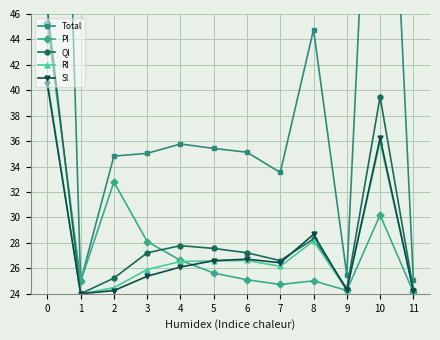

What is the average value of the Sl series?

27.8